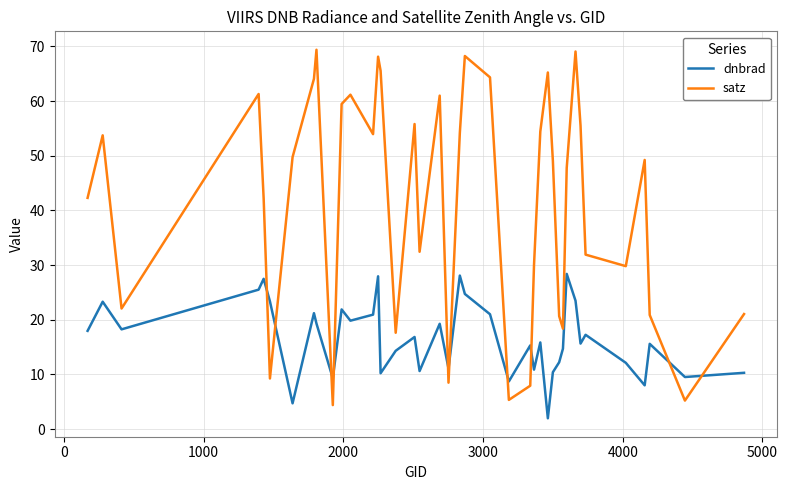

True or false: dnbrad and satz intersect in this chart.

True